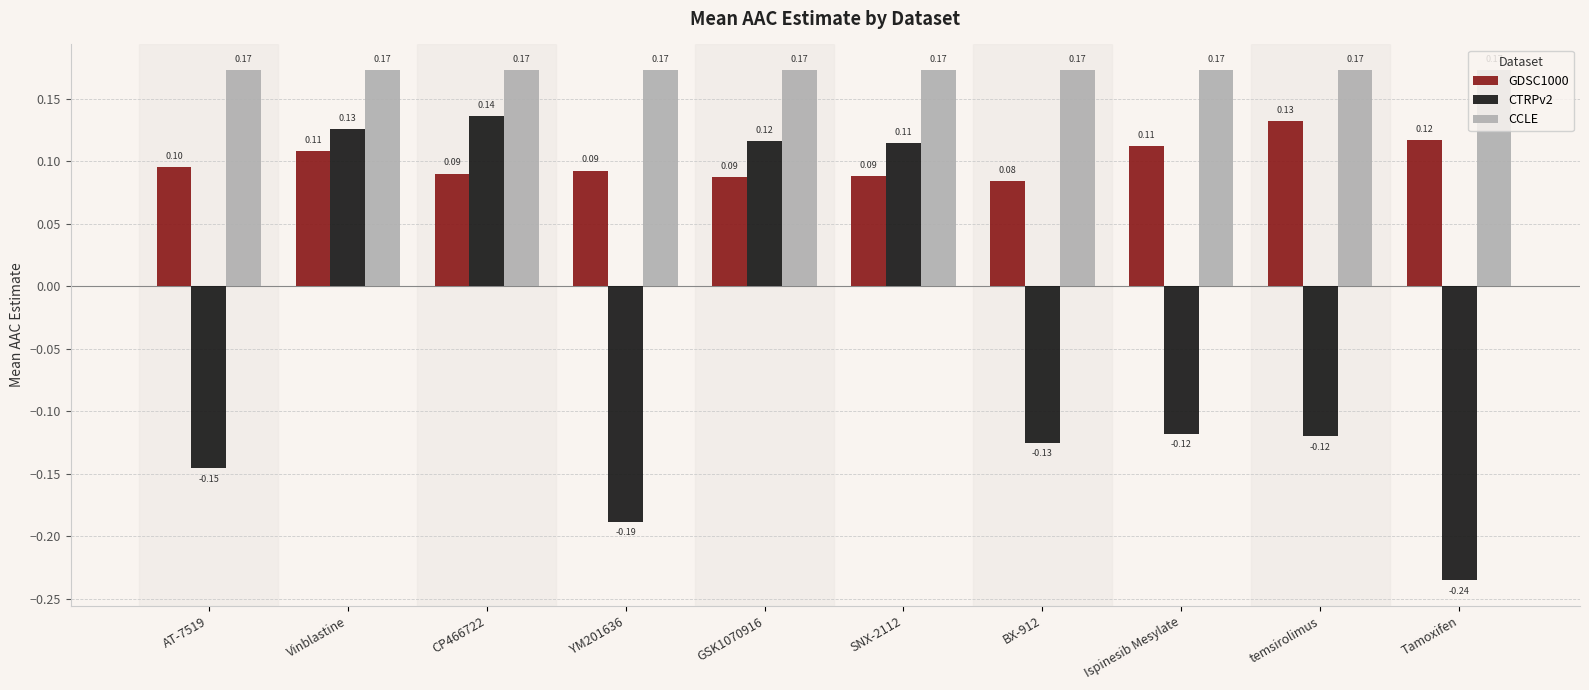

What position from the left is AT-7519?

1